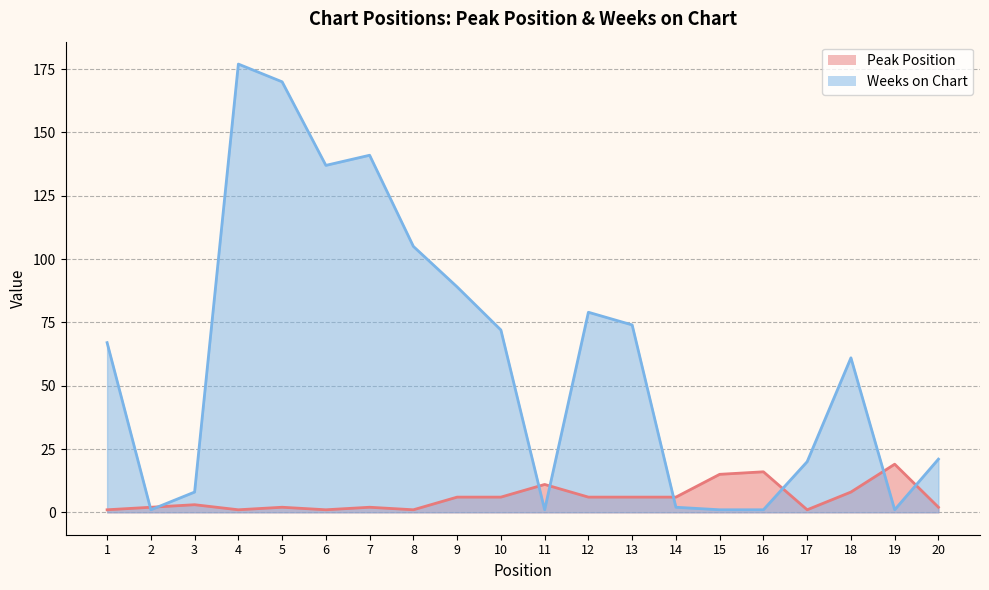

After their last crossing, which series has the higher values: Weeks on Chart or Peak Position?

Weeks on Chart